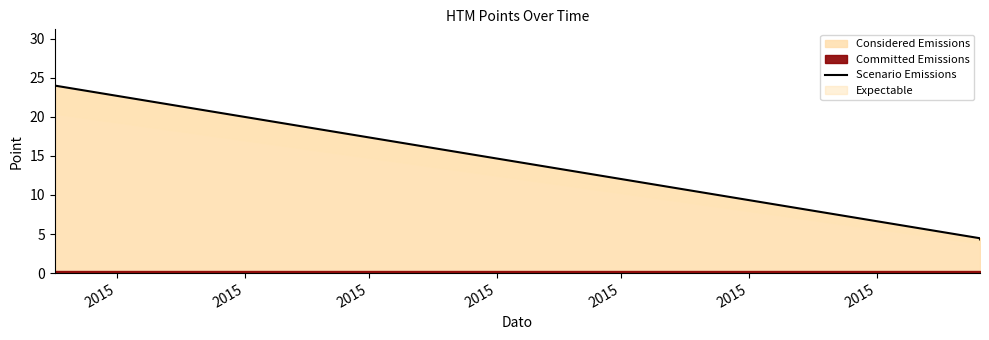

The chart shows a value of 2.2 at 2015. True or false?

False